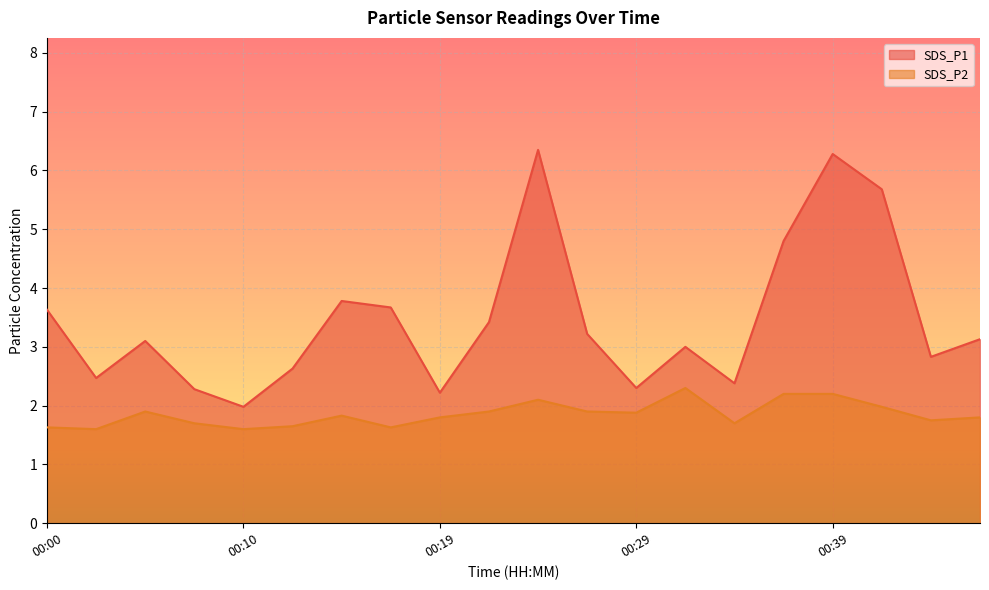

What is the difference between the SDS_P1 values at 00:05 and 00:39?

3.2